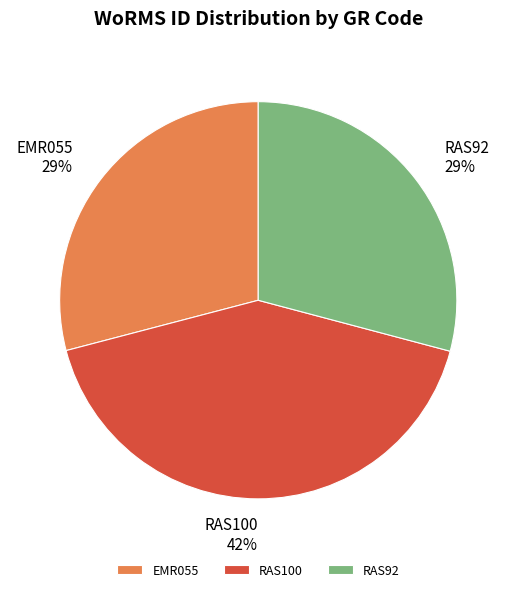

How many slices are in this pie chart?

3